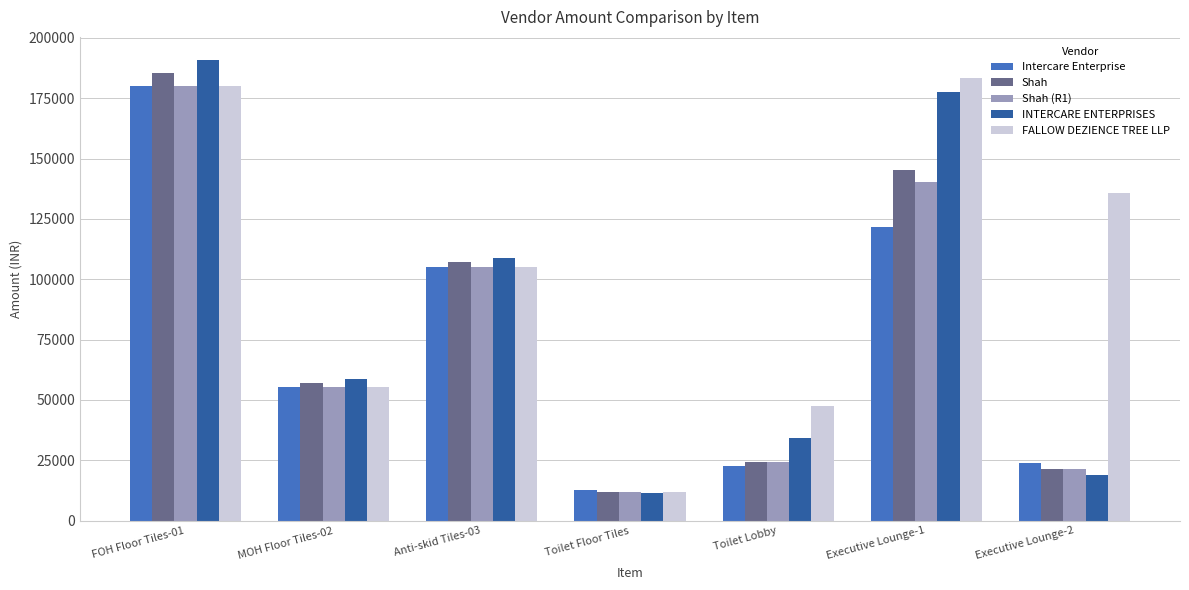

Rank the categories by FALLOW DEZIENCE TREE LLP value from lowest to highest.

Toilet Floor Tiles, Toilet Lobby, MOH Floor Tiles-02, Anti-skid Tiles-03, Executive Lounge-2, FOH Floor Tiles-01, Executive Lounge-1